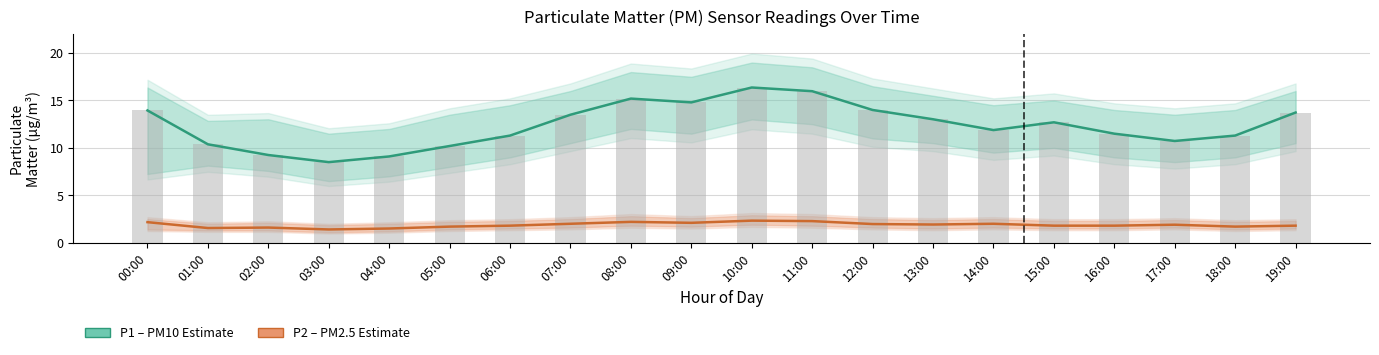

What position from the left is 19:00?

20